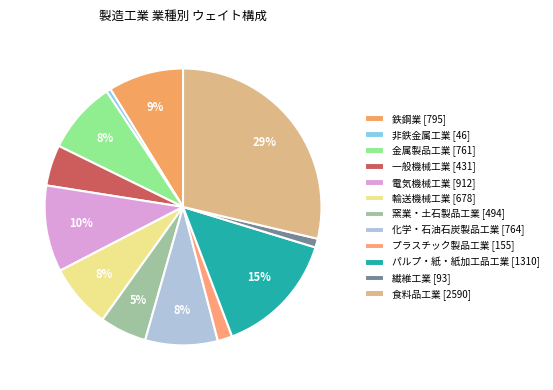

Which has a higher value, プラスチック製品工業 or 鉄鋼業?

鉄鋼業